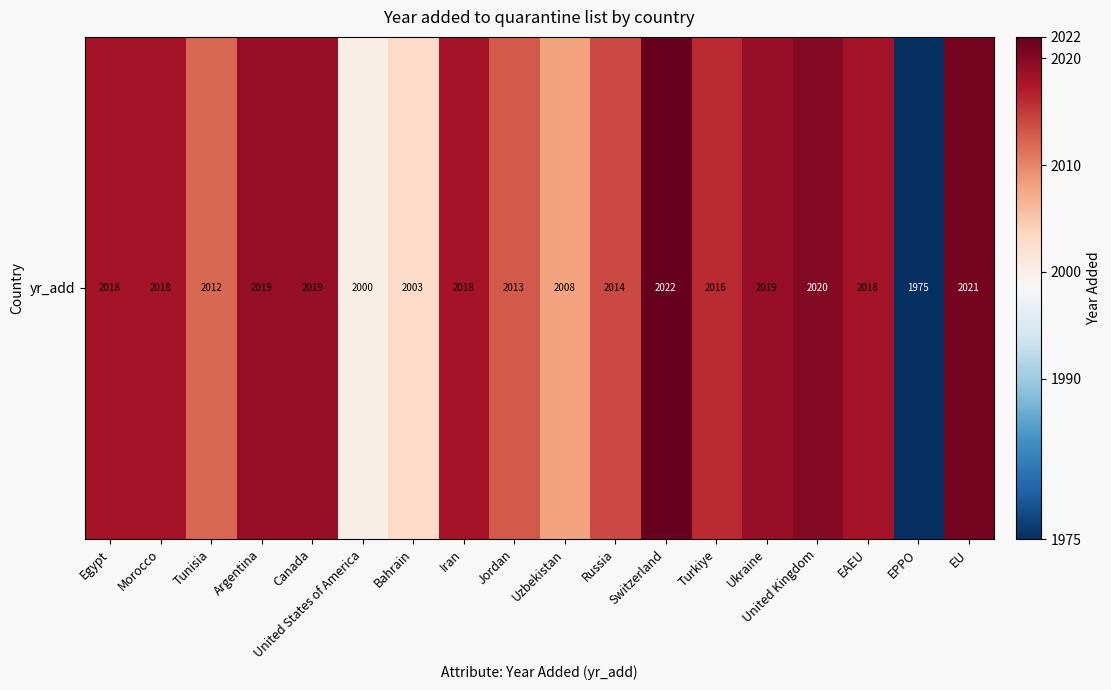

What is the maximum value shown in the chart?

2022